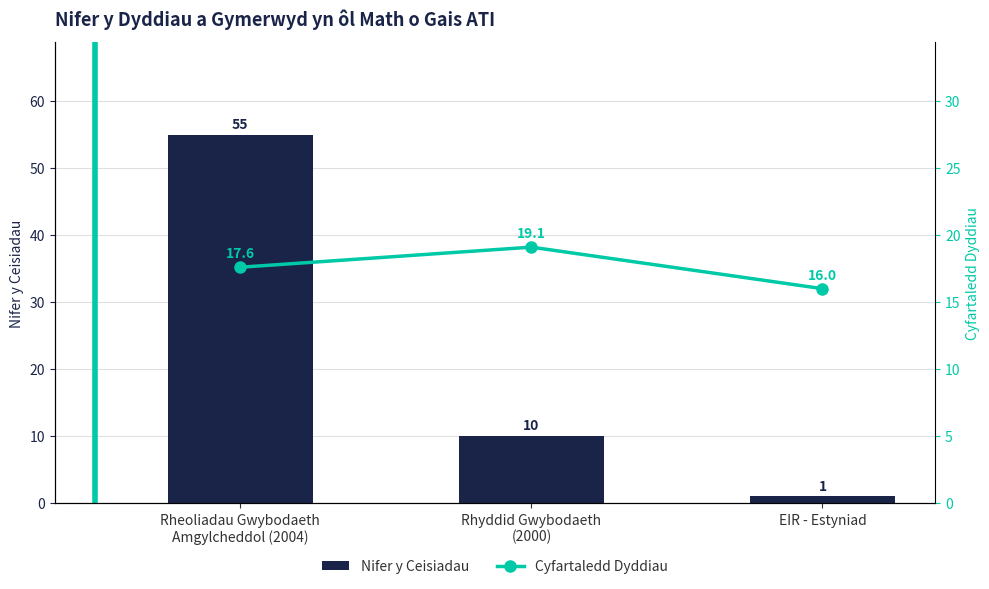

At which category is the sum across all series the highest?

Rheoliadau Gwybodaeth
Amgylcheddol (2004)